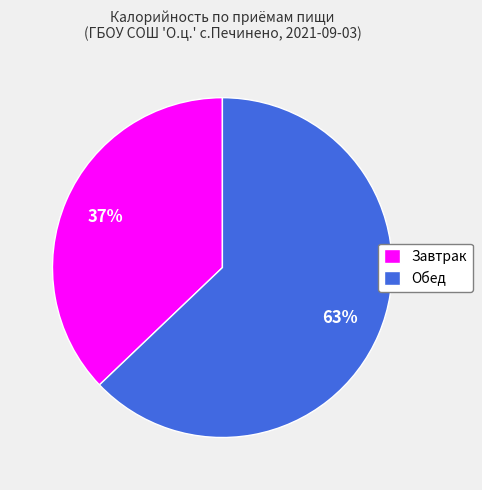

Is the sum of Обед and Завтрак greater than half?

Yes